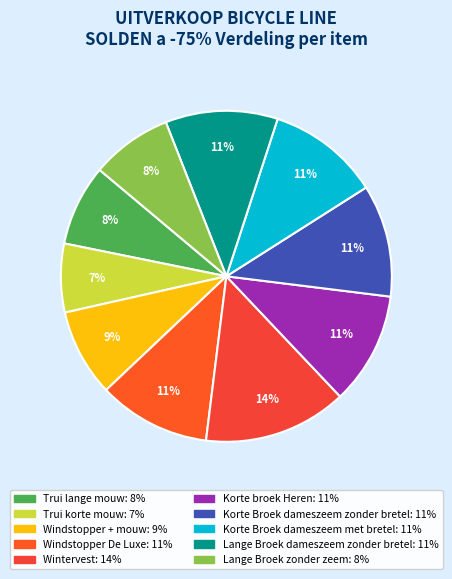

Do Korte broek Heren and Trui korte mouw together represent more than half of the pie?

No